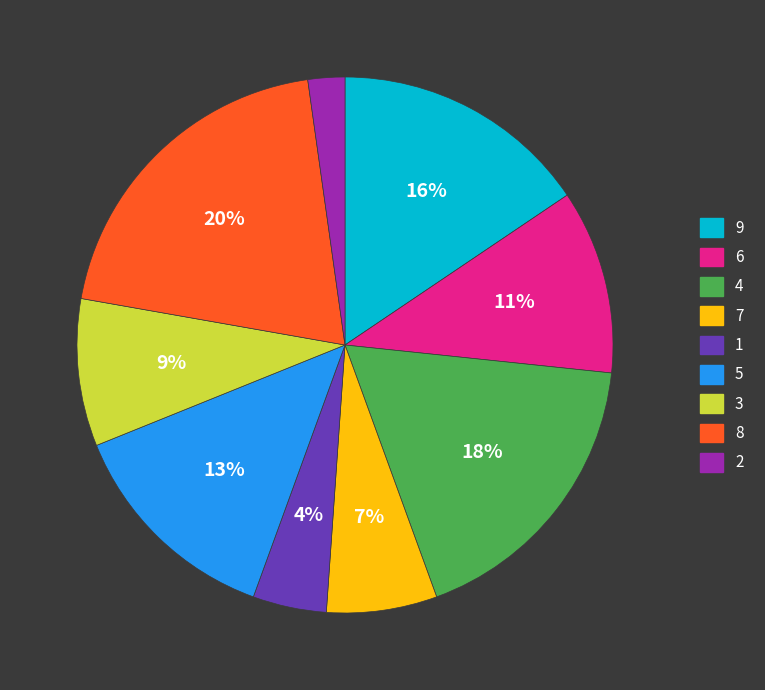

Count the number of slices in the pie.

9